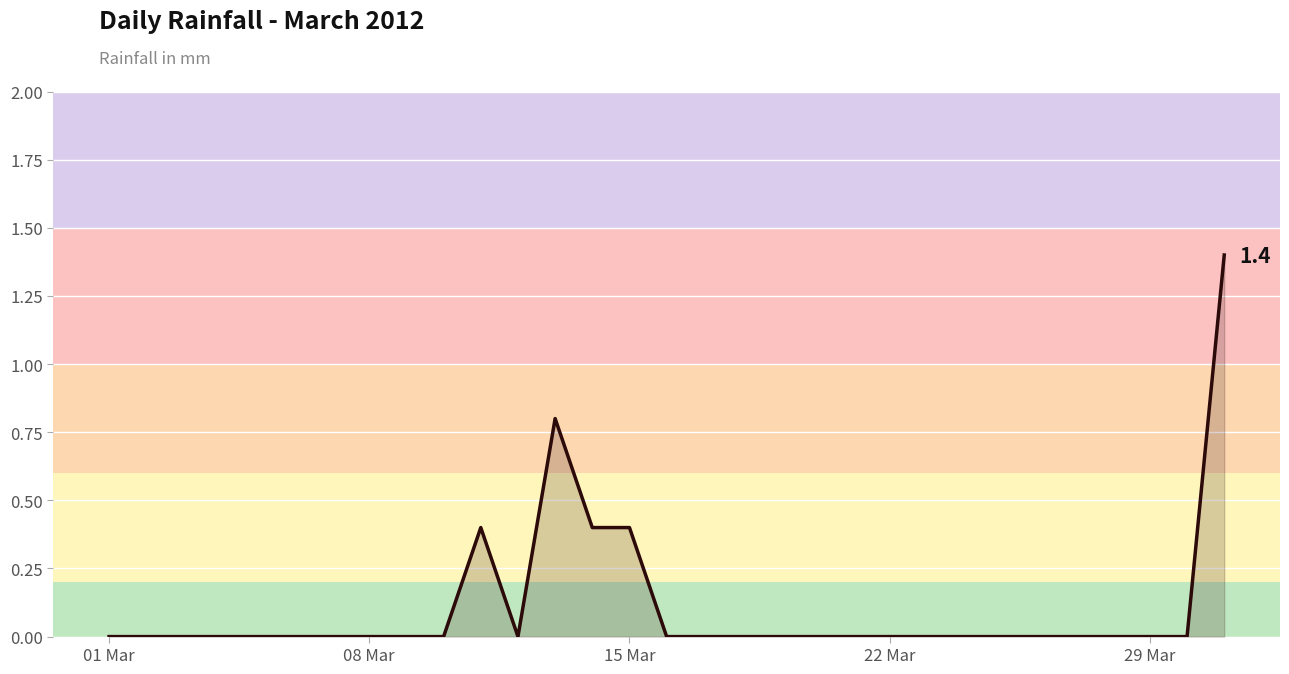

Reading left to right, transcribe all the data shown in this chart.

0.0	0.0	0.0	0.0	0.0	0.0	0.0	0.0	0.0	0.0	0.4	0.0	0.8	0.4	0.4	0.0	0.0	0.0	0.0	0.0	0.0	0.0	0.0	0.0	0.0	0.0	0.0	0.0	0.0	0.0	1.4